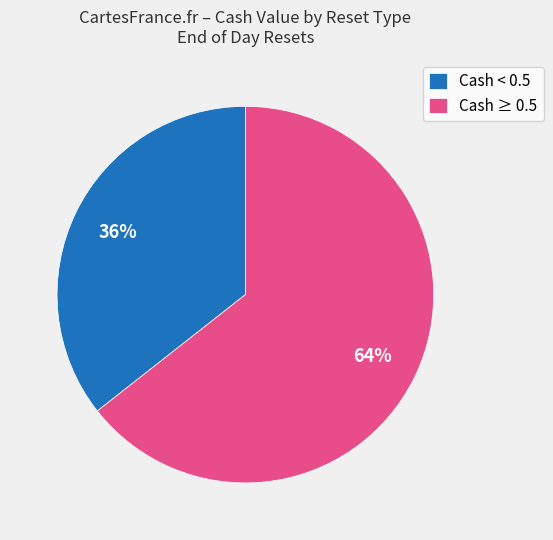

Combined, do Cash < 0.5 and Cash ≥ 0.5 account for over 50%?

Yes